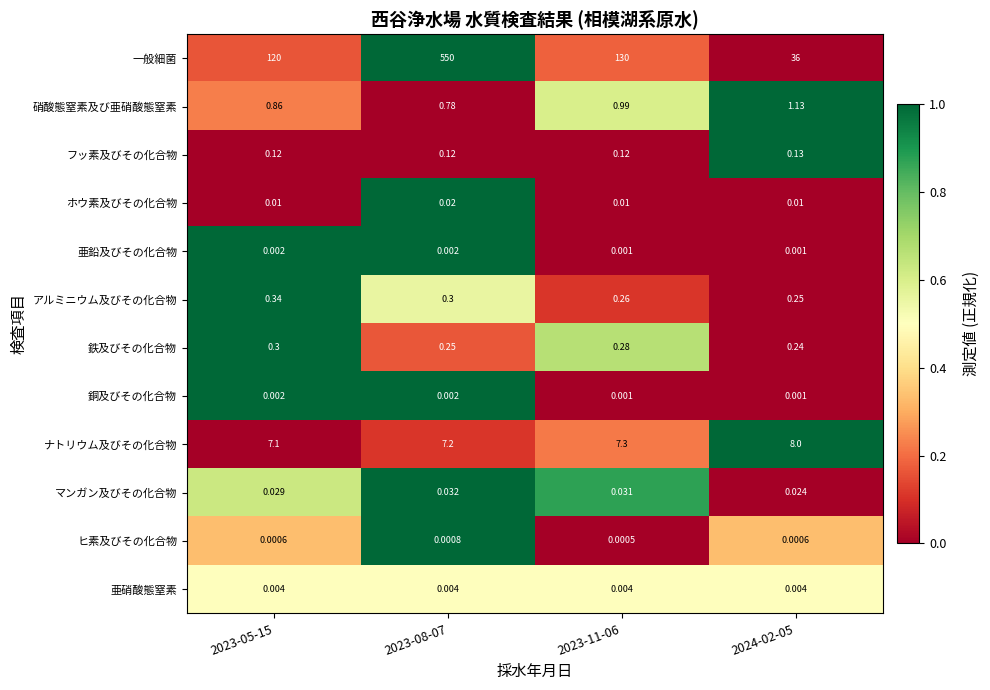

Which series has the largest total across all categories?

一般細菌